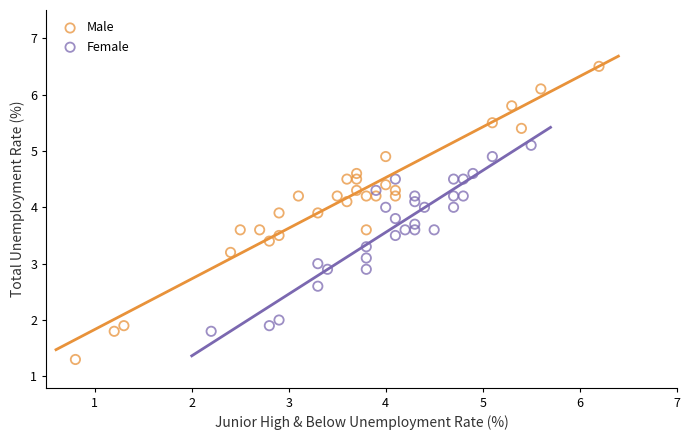

Which series reaches the minimum Y coordinate?

Male